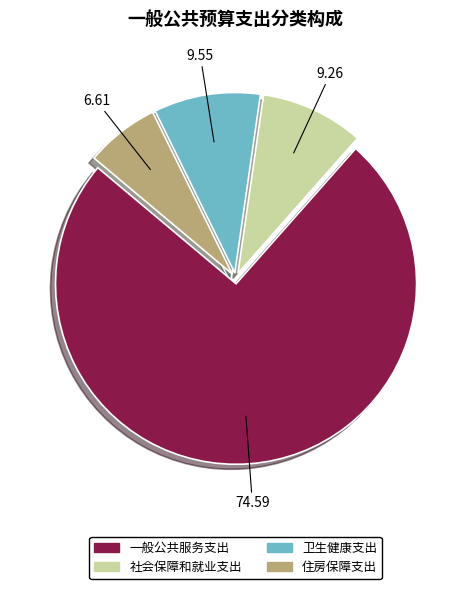

Which has a higher value, 卫生健康支出 or 住房保障支出?

卫生健康支出